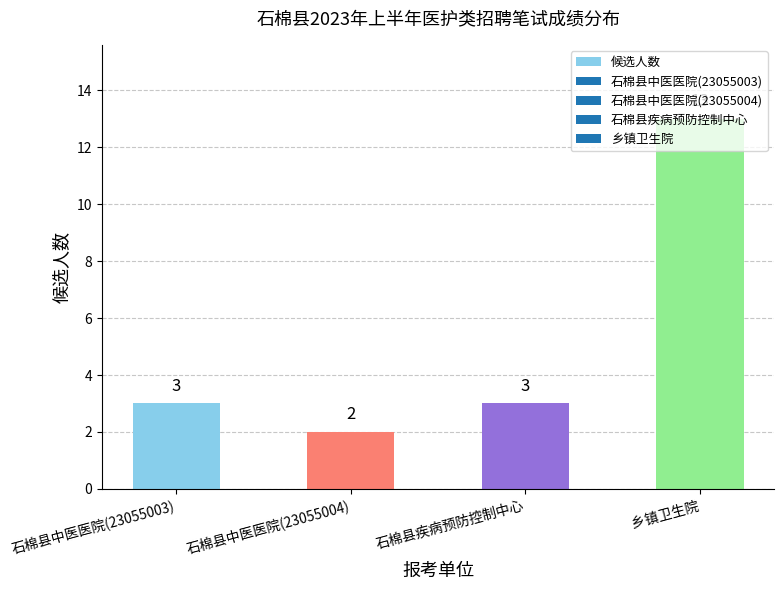

Does the chart contain stacked bars?

No